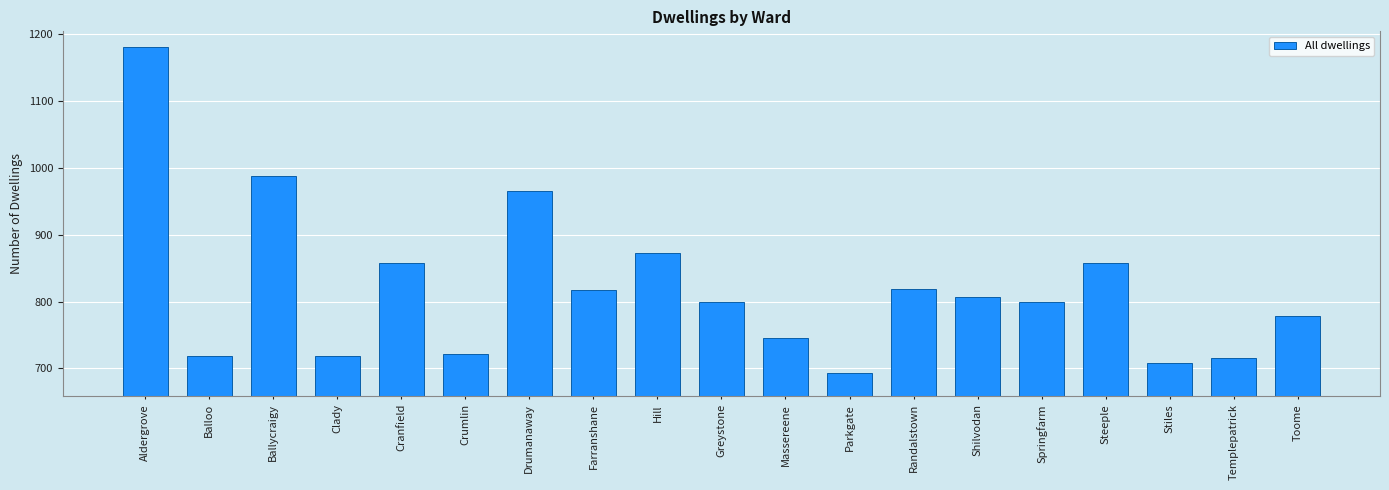

How many bars are there in total?

19